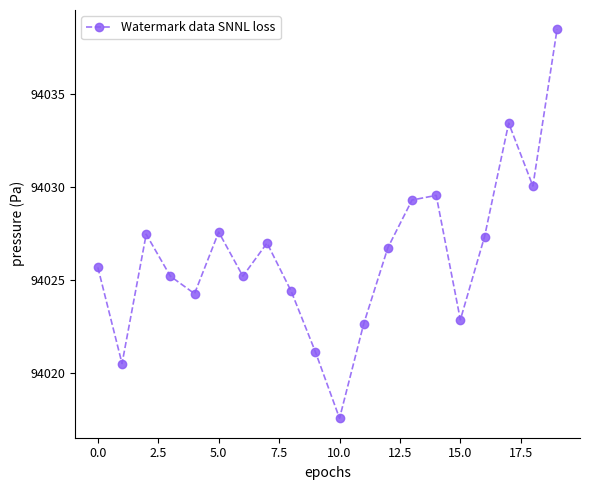

Does the chart display data point markers on the line(s)?

Yes